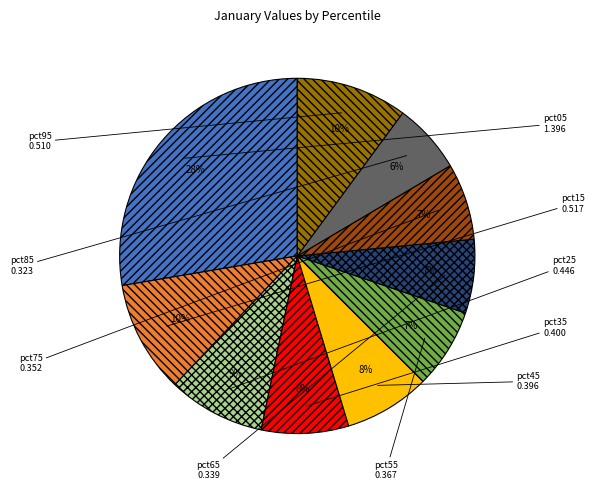

To the nearest percent, what is the combined percentage of pct65 and pct75?

14%